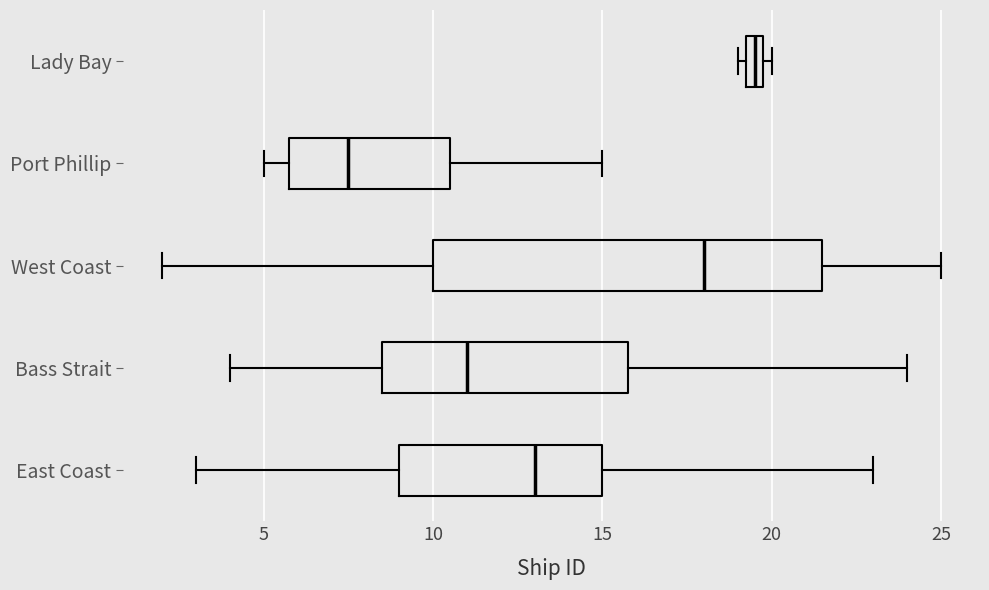

Which box is the widest, from its left edge to its right edge?

West Coast